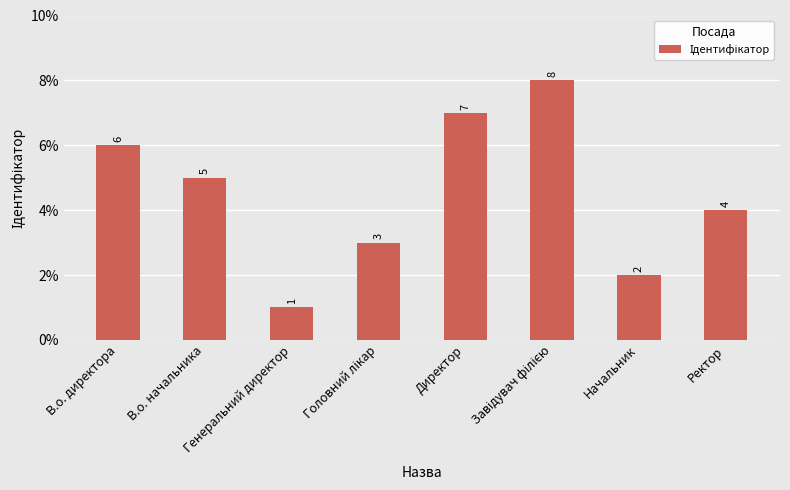

What is the sum of all values?

36